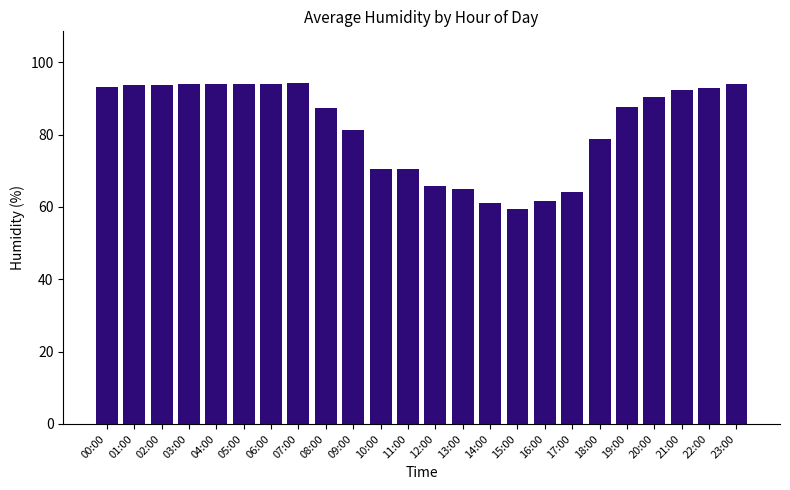

What is the difference between the maximum and second lowest values?

33.4